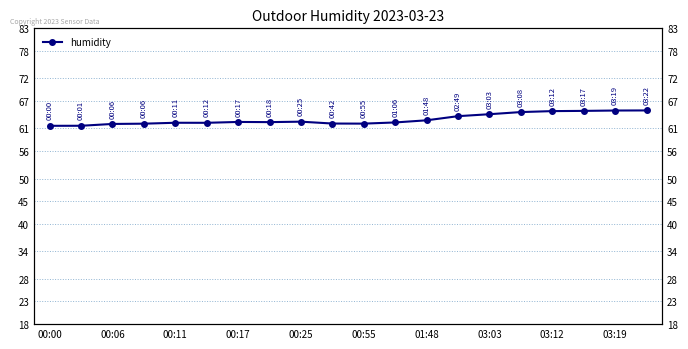

How many points are higher than both their immediate neighbors (excluding endpoints)?

3